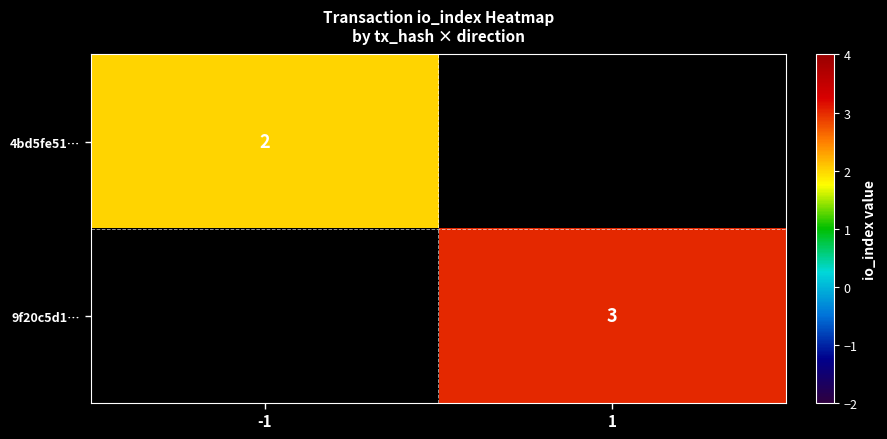

Between -1 and 1, which is larger?

1